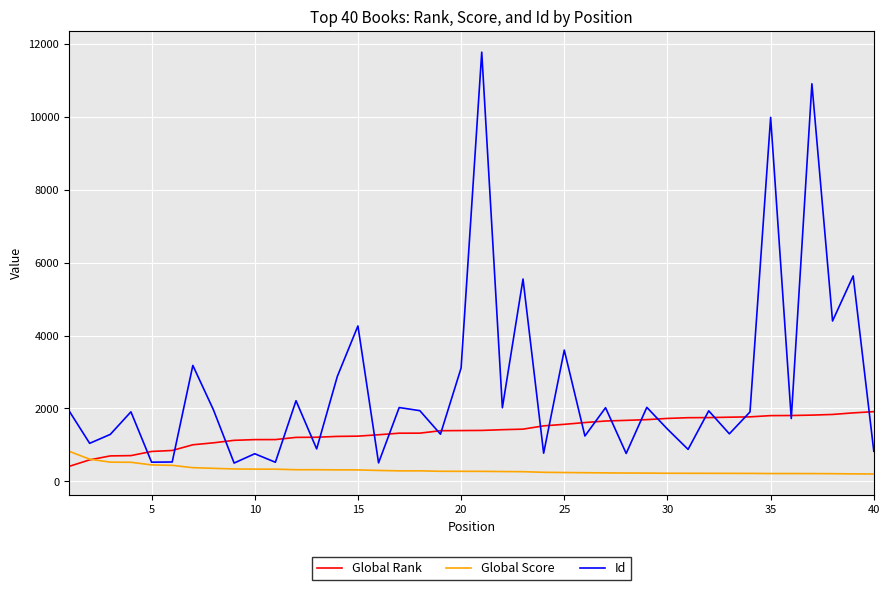

What is the minimum value shown in the chart?

202